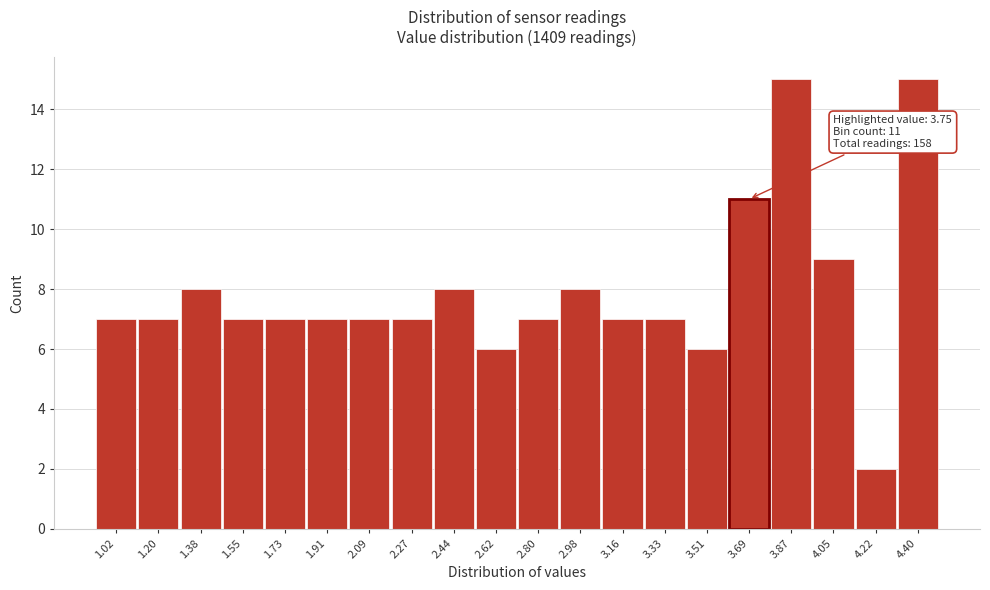

Reading left to right, what are all the values shown in this chart?

1.02=7	1.20=7	1.38=8	1.55=7	1.73=7	1.91=7	2.09=7	2.27=7	2.44=8	2.62=6	2.80=7	2.98=8	3.16=7	3.33=7	3.51=6	3.69=11	3.87=15	4.05=9	4.22=2	4.40=15